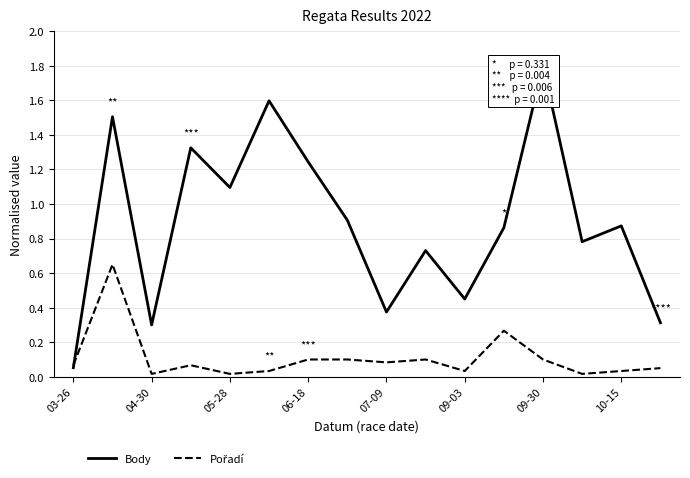

True or false: Pořadí and Body cross at least once.

True